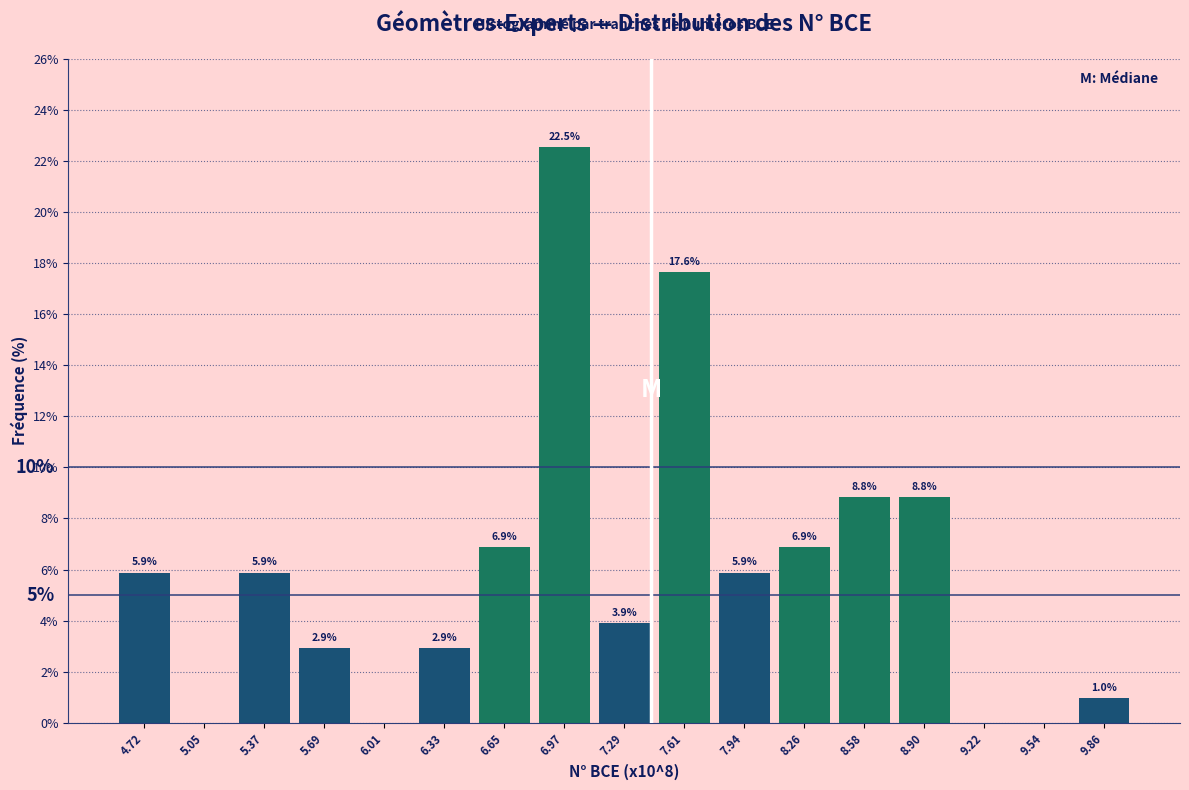

What is the change in value from 5.69 to 6.97?

+19.6